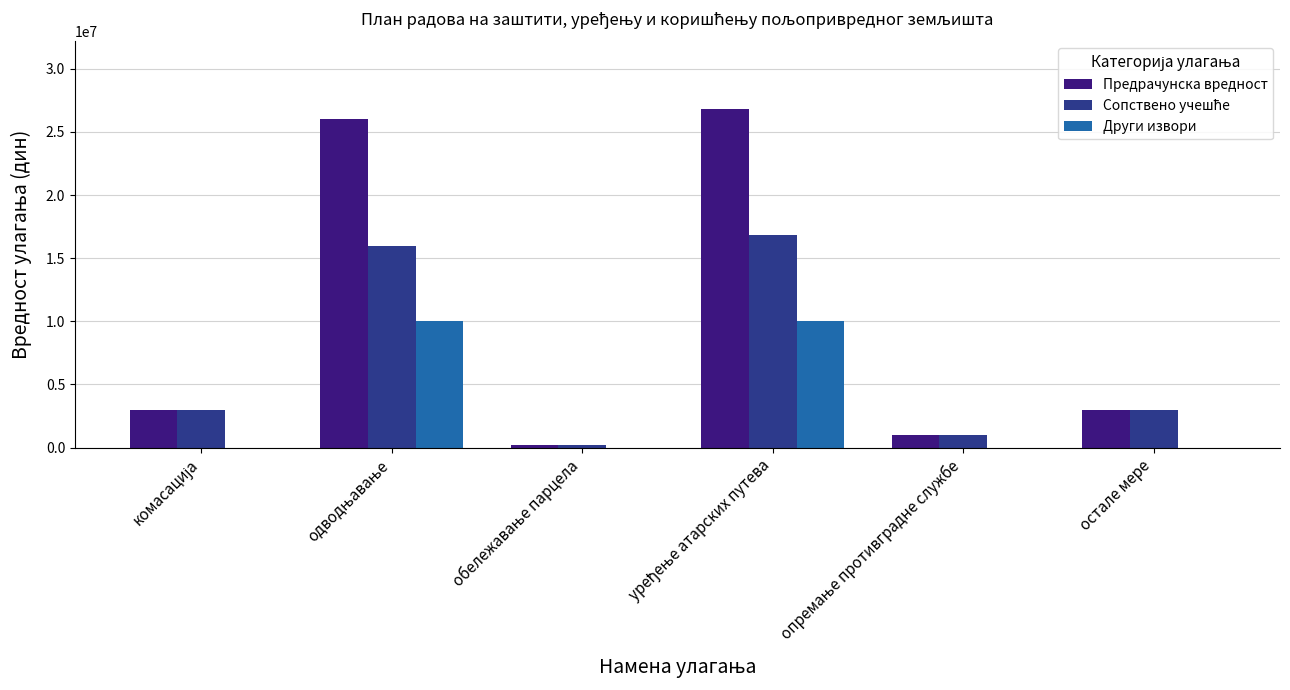

What is the maximum value shown in the chart?

26800000